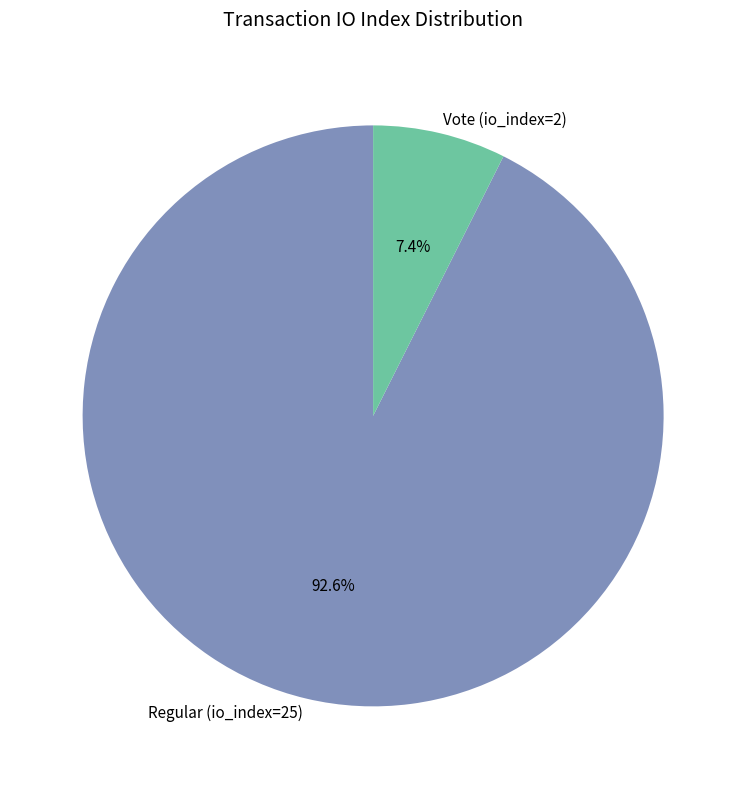

To the nearest percent, what is the combined percentage of Regular (io_index=25) and Vote (io_index=2)?

100%